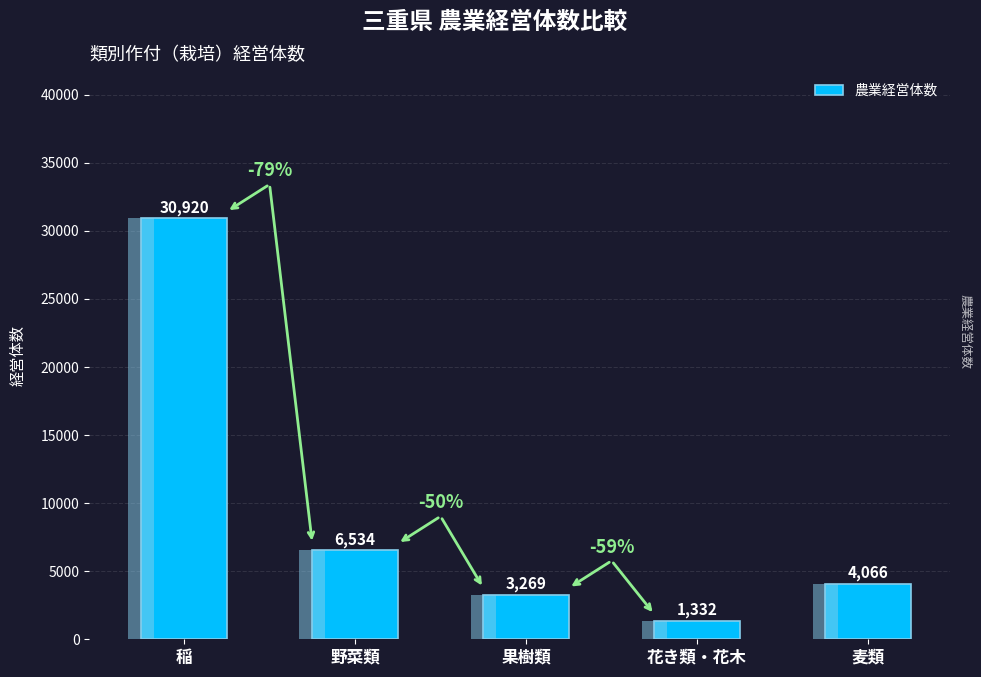

Rank the categories by value from lowest to highest.

花き類・花木, 果樹類, 麦類, 野菜類, 稲